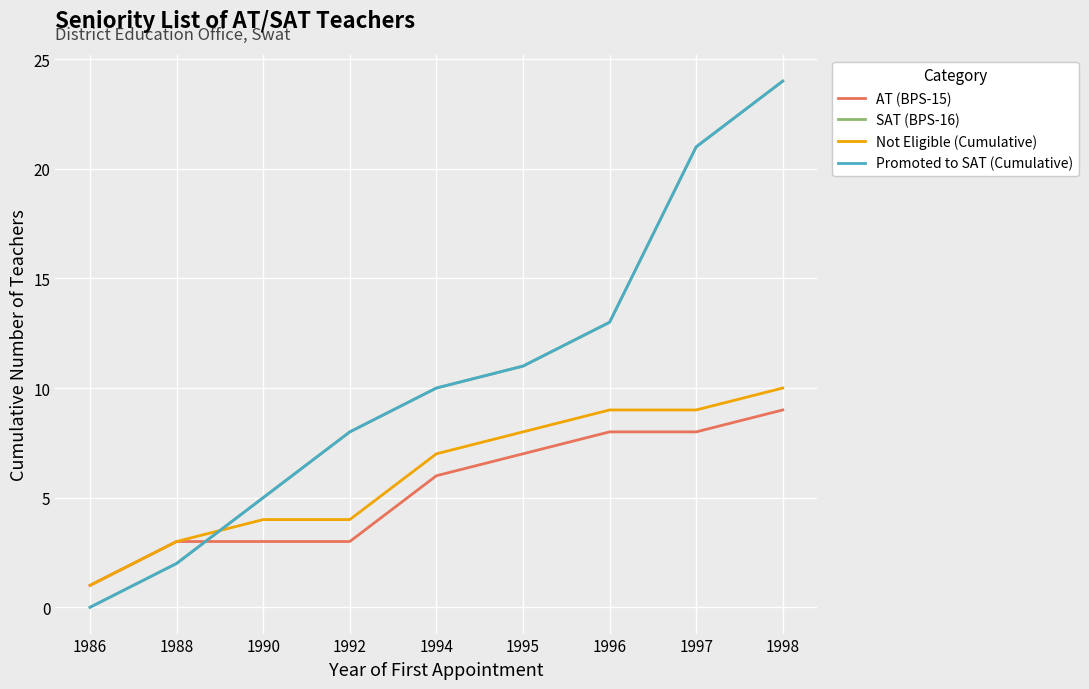

Which series has the widest spread of values?

SAT (BPS-16)